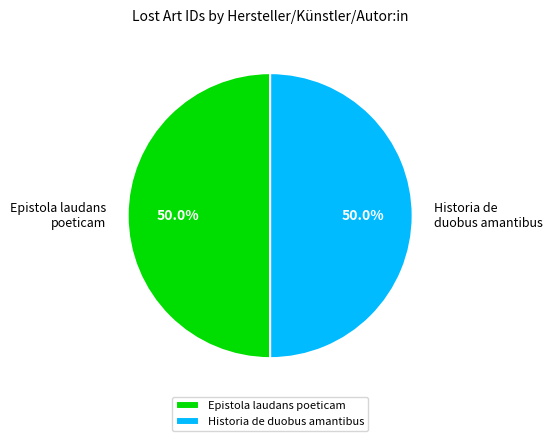

Approximately how many times larger is the value at Epistola laudans poeticam compared to Historia de duobus amantibus?

1.0